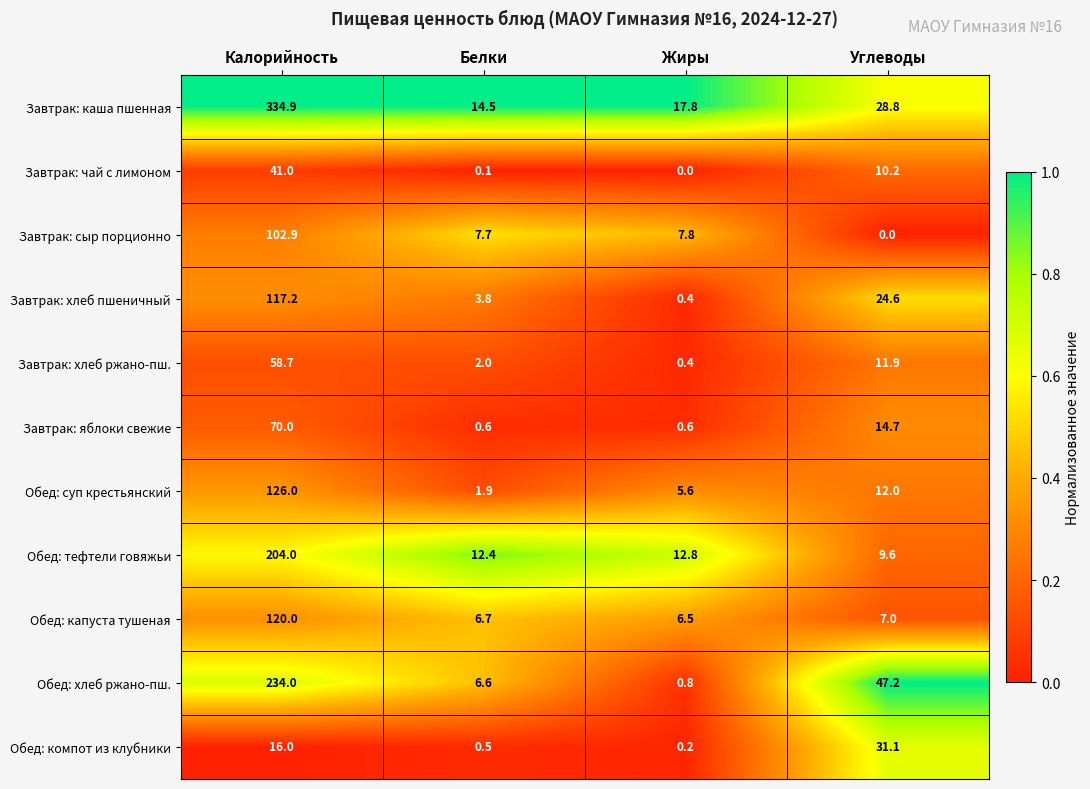

At which category is the sum across all series the highest?

Калорийность